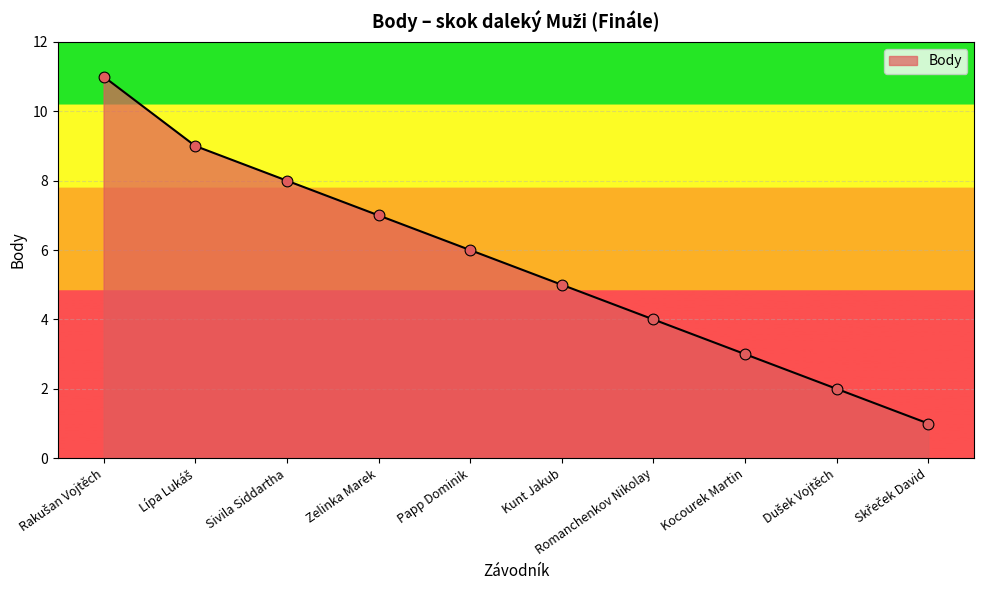

What value does the data have at Romanchenkov Nikolay?

4